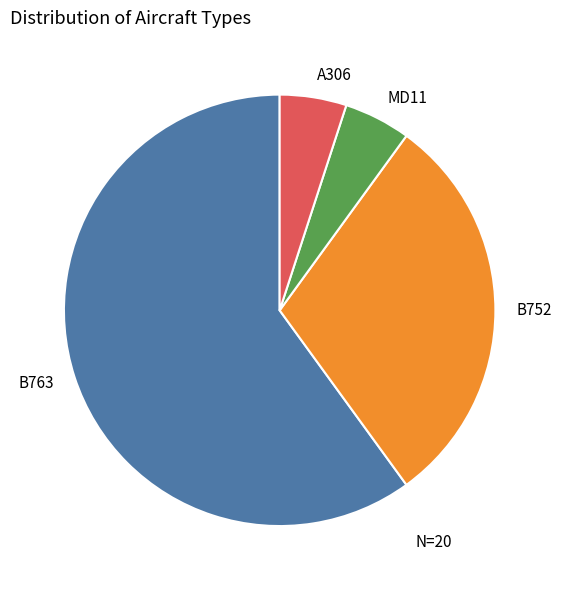

How many segments does this pie chart have?

4